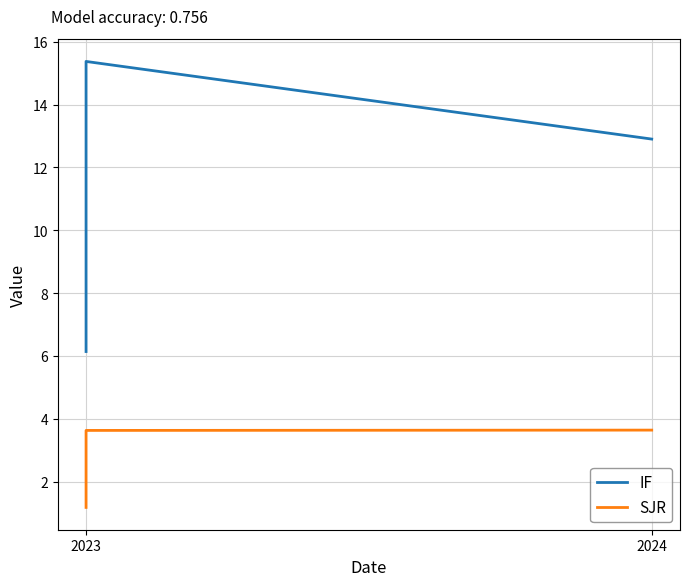

What are all the series names shown in the legend?

IF, SJR